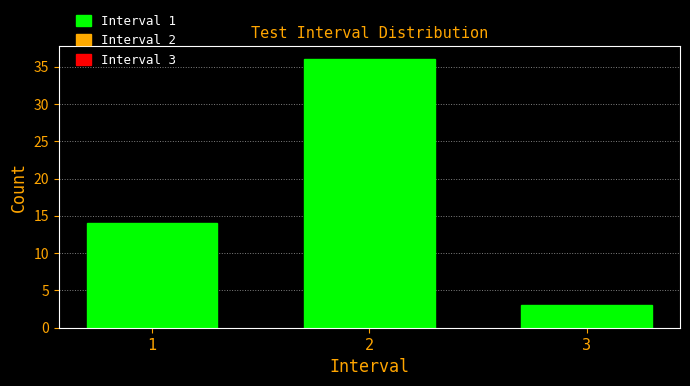

Reading left to right, list all the values displayed in this chart.

14	36	3